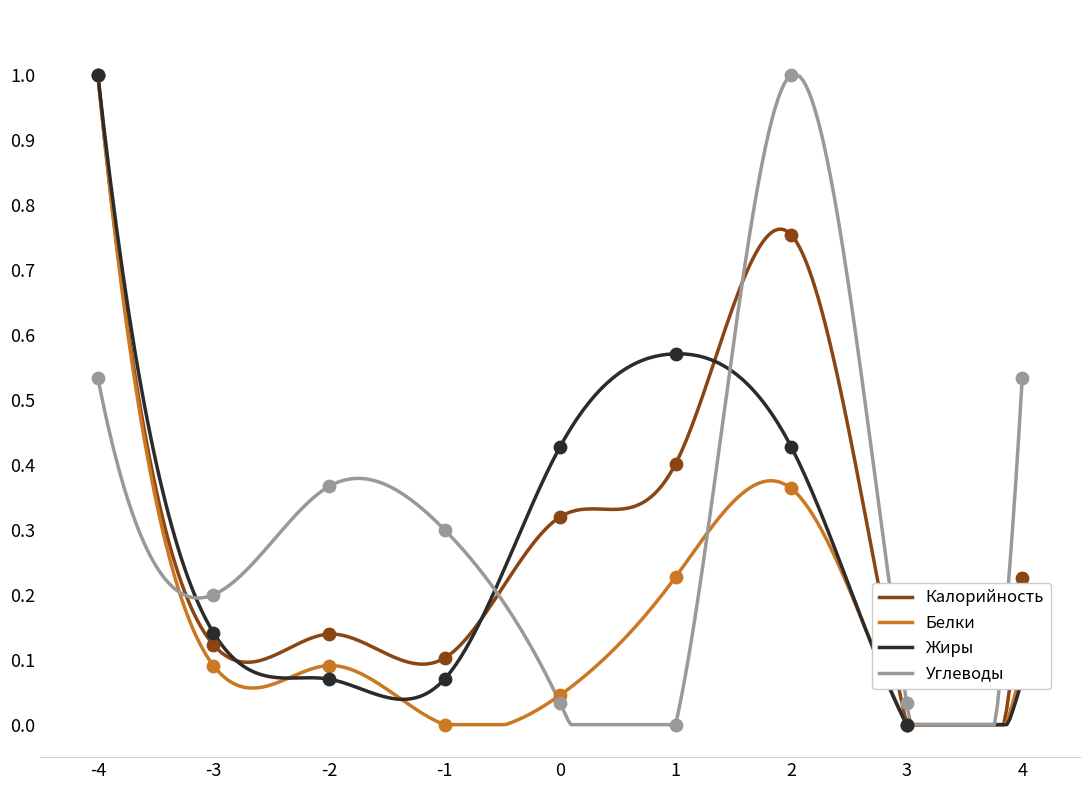

Which series contains the lowest Y value?

Калорийность